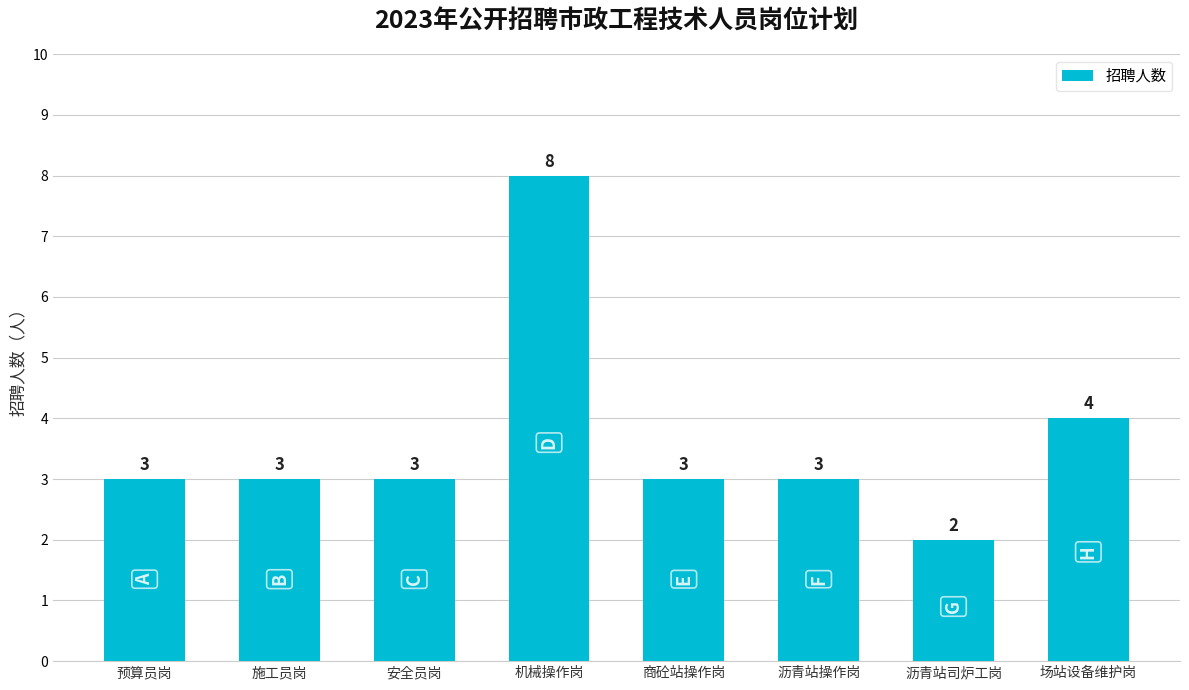

What is the average value?

4